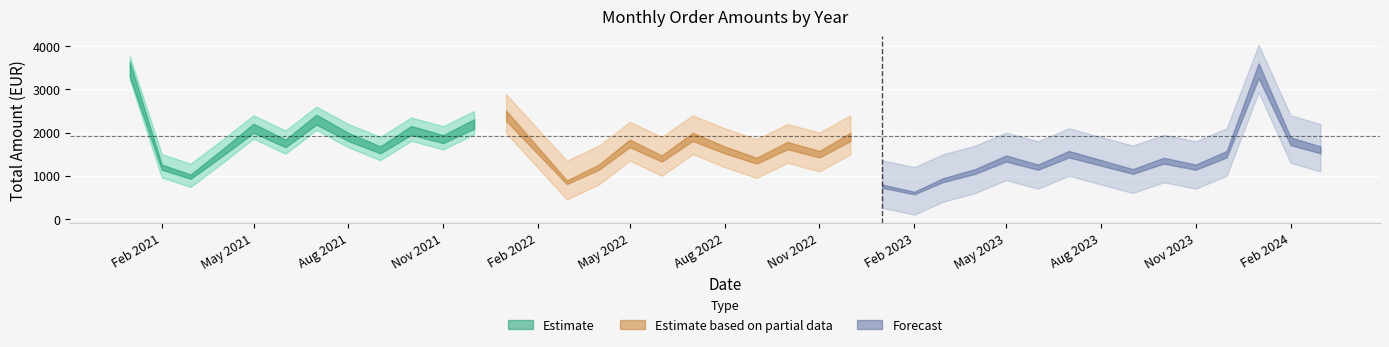

What is the value of the Estimate (2021) point at the 1st from the left?

3468.5